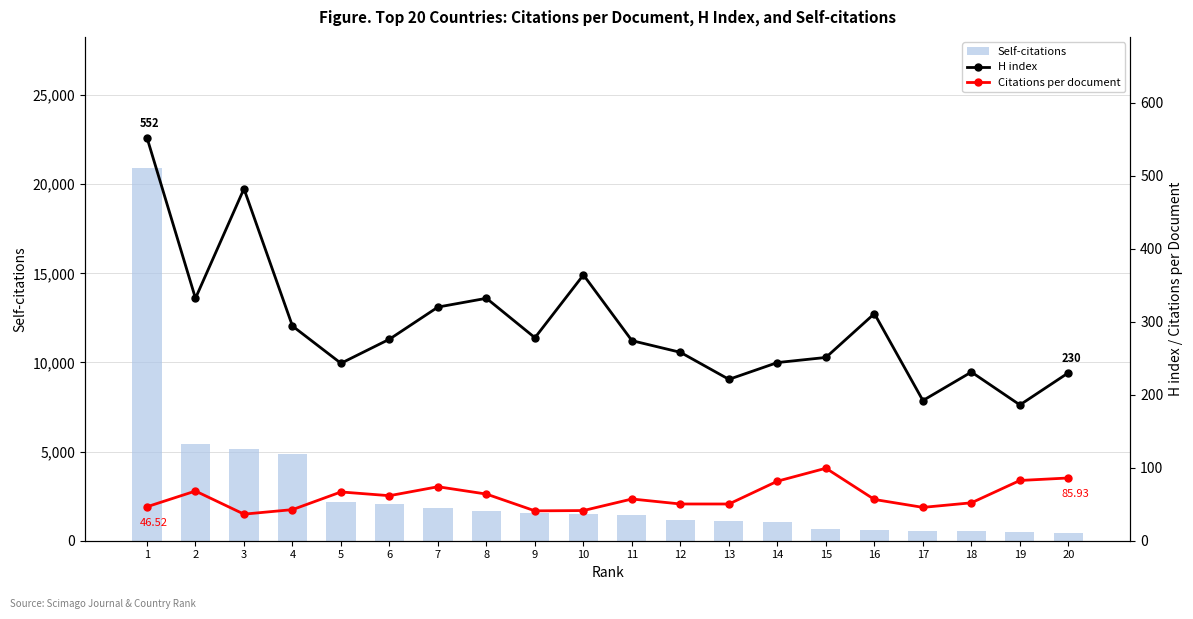

How many groups of bars are there?

20